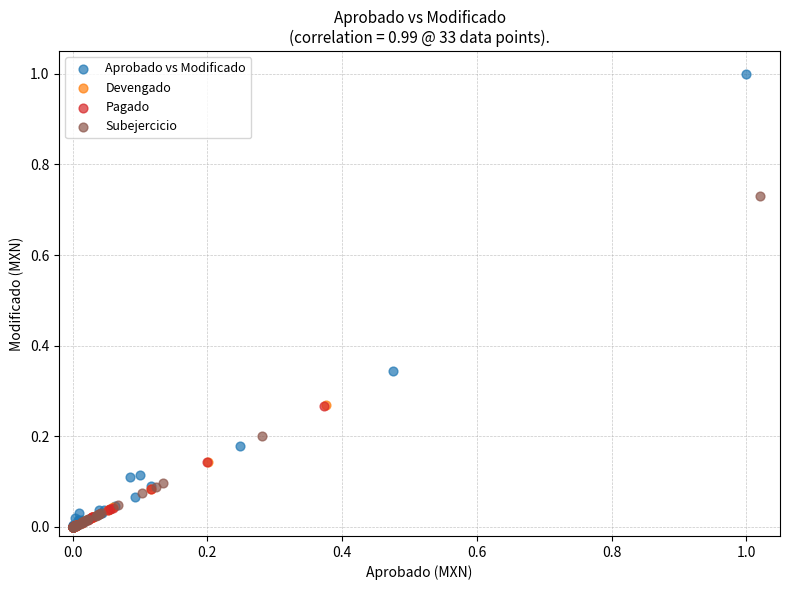

What are all the series names shown in the legend?

Aprobado vs Modificado, Devengado, Pagado, Subejercicio